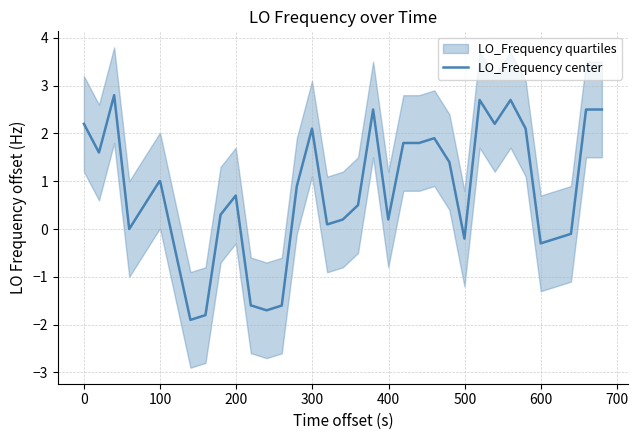

What is the minimum value for LO_Frequency center?

-1.9